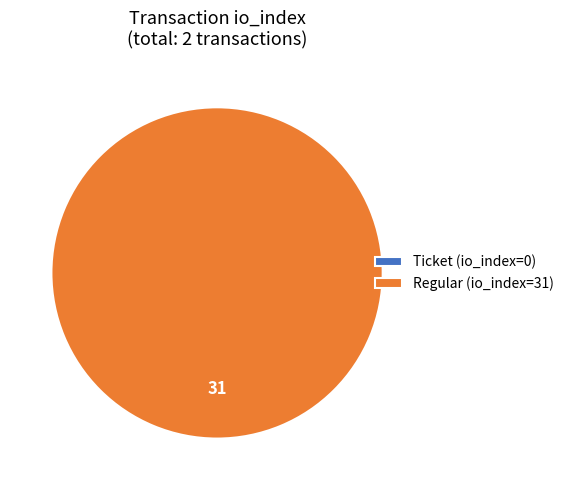

What is the majority slice?

Regular (io_index=31)